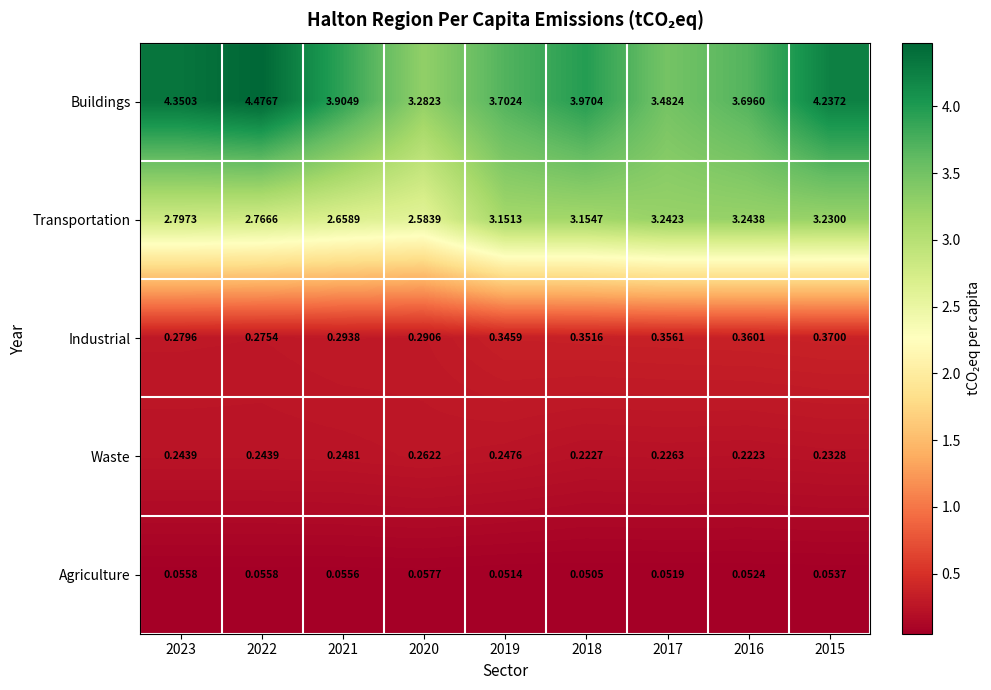

Is the value of Industrial at 2019 greater than the value of Buildings at 2023?

No